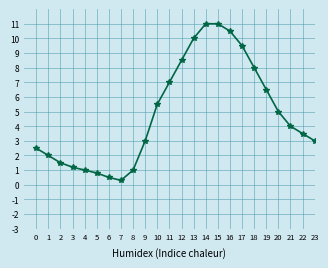

At which label is the value closest to 5?

20